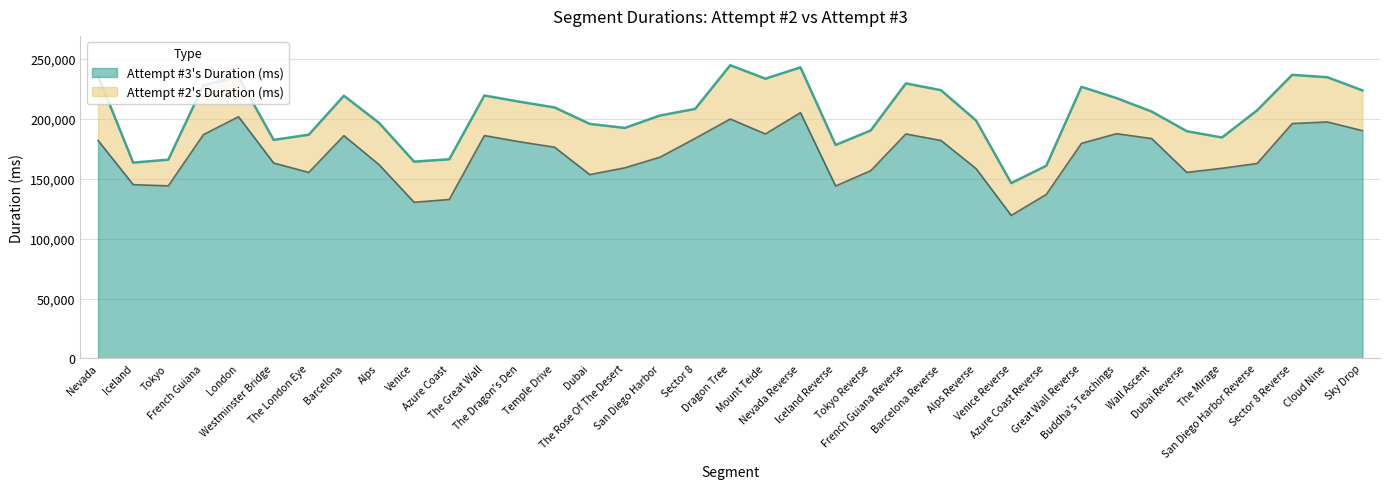

Which series has the widest spread of values?

Attempt #2's Duration (ms)